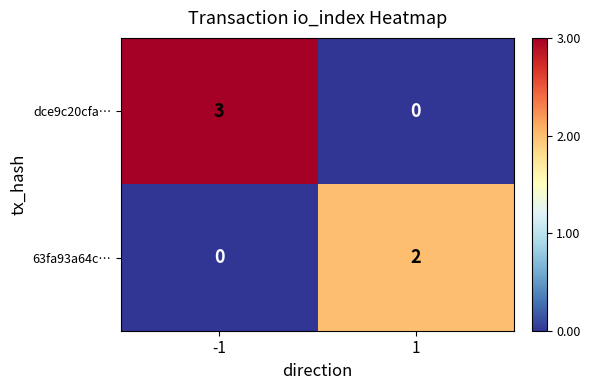

Is the value of 63fa93a64c… at 1 greater than the value of dce9c20cfa… at 1?

Yes